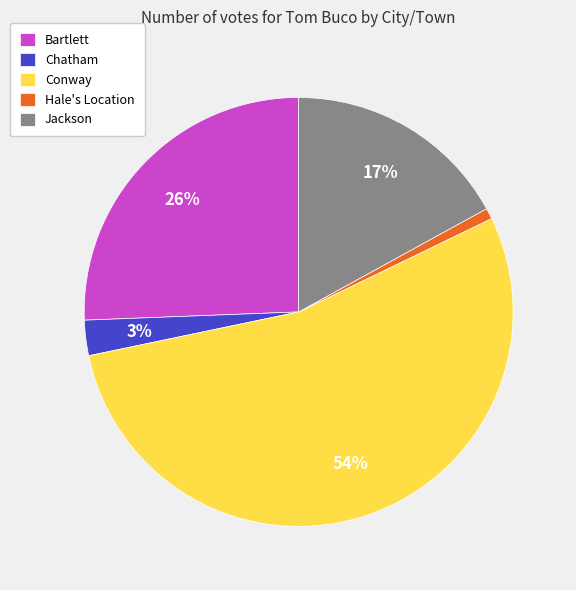

The Bartlett slice represents 38% of the pie. True or false?

False